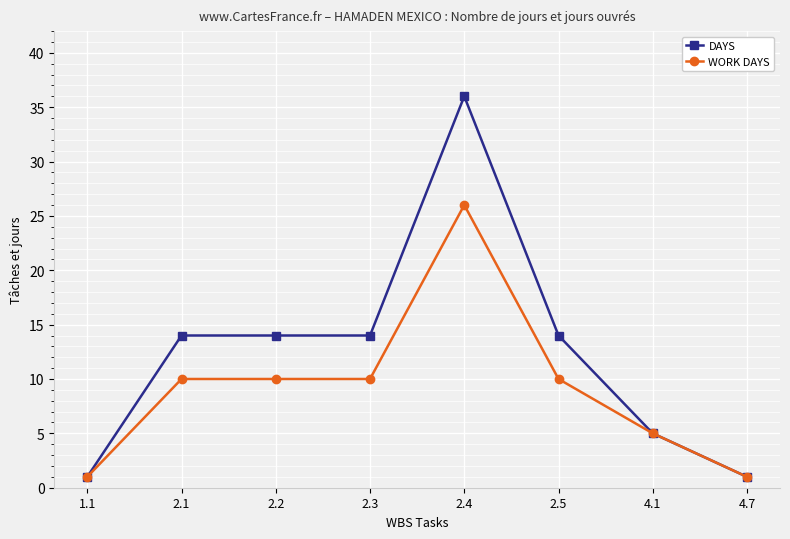

Reading right to left, transcribe all the data shown in this chart.

DAYS: 1	5	14	36	14	14	14	1
WORK DAYS: 1	5	10	26	10	10	10	1